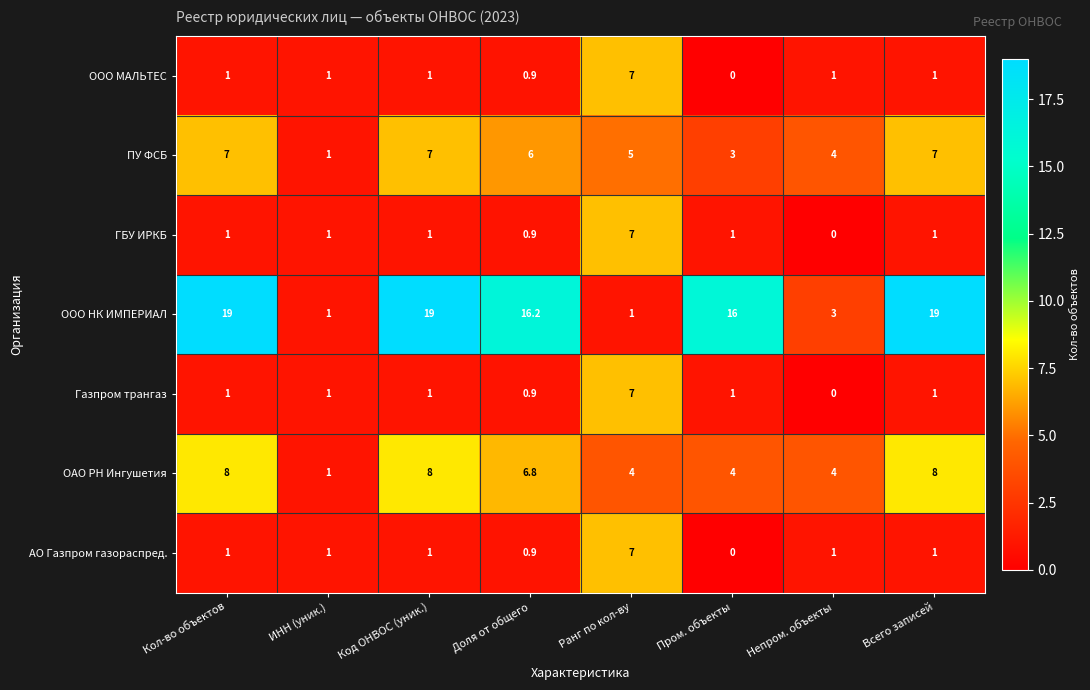

How many data points in Газпром трангаз are less than 1?

2